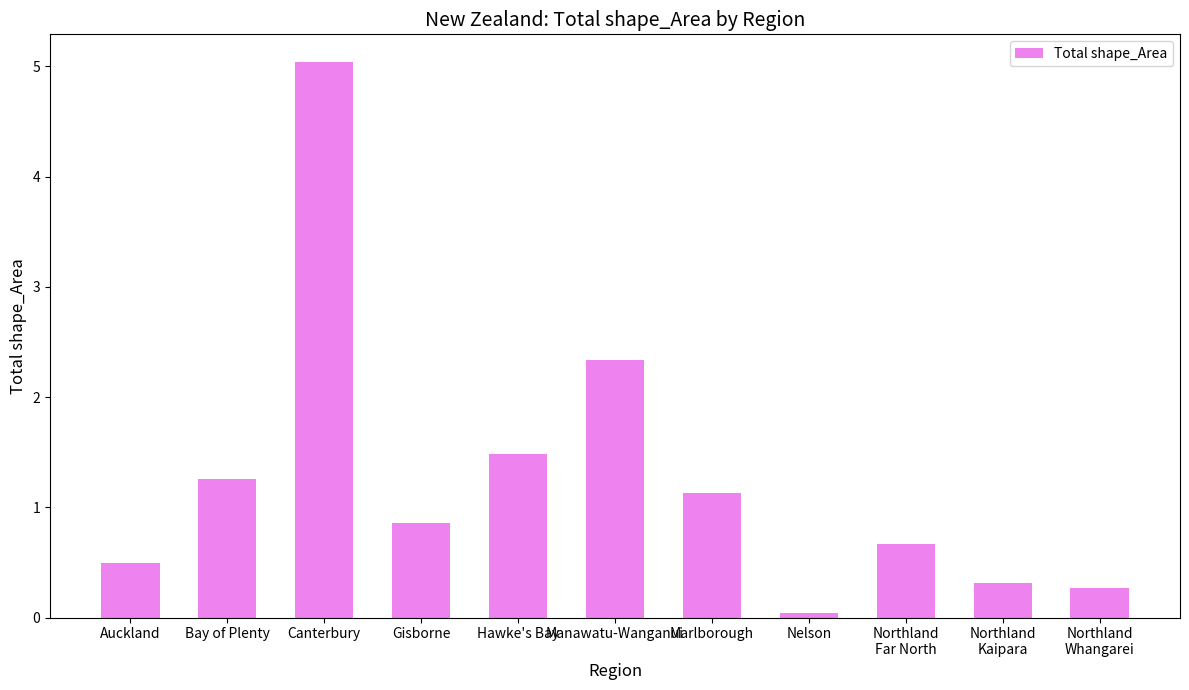

At which category does the chart reach its peak across all series?

Canterbury